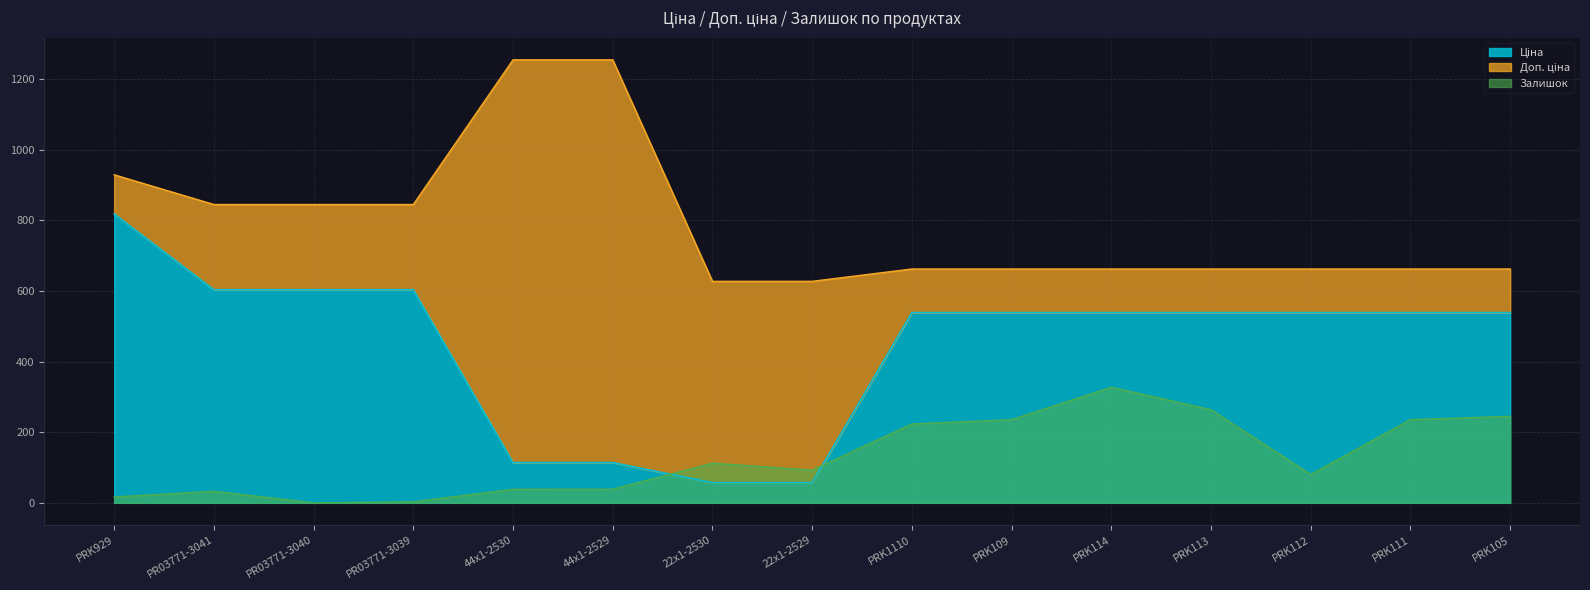

At which label is Залишок closest to 163?

22x1-2530